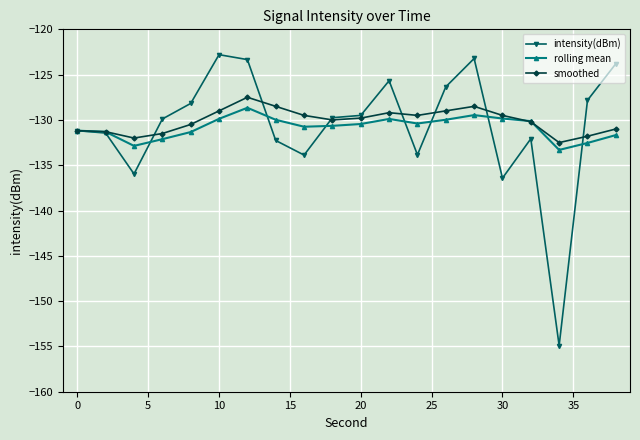

Which series has the largest range (max minus min)?

intensity(dBm)